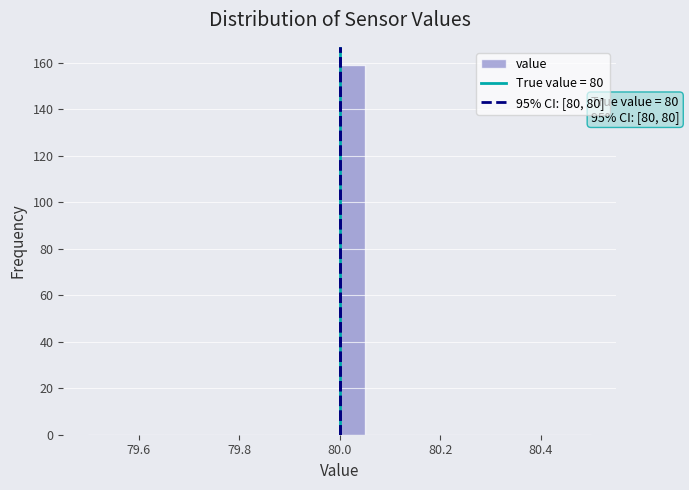

Read against the x-axis, roughly where is the centre of the tallest bar?

80.02